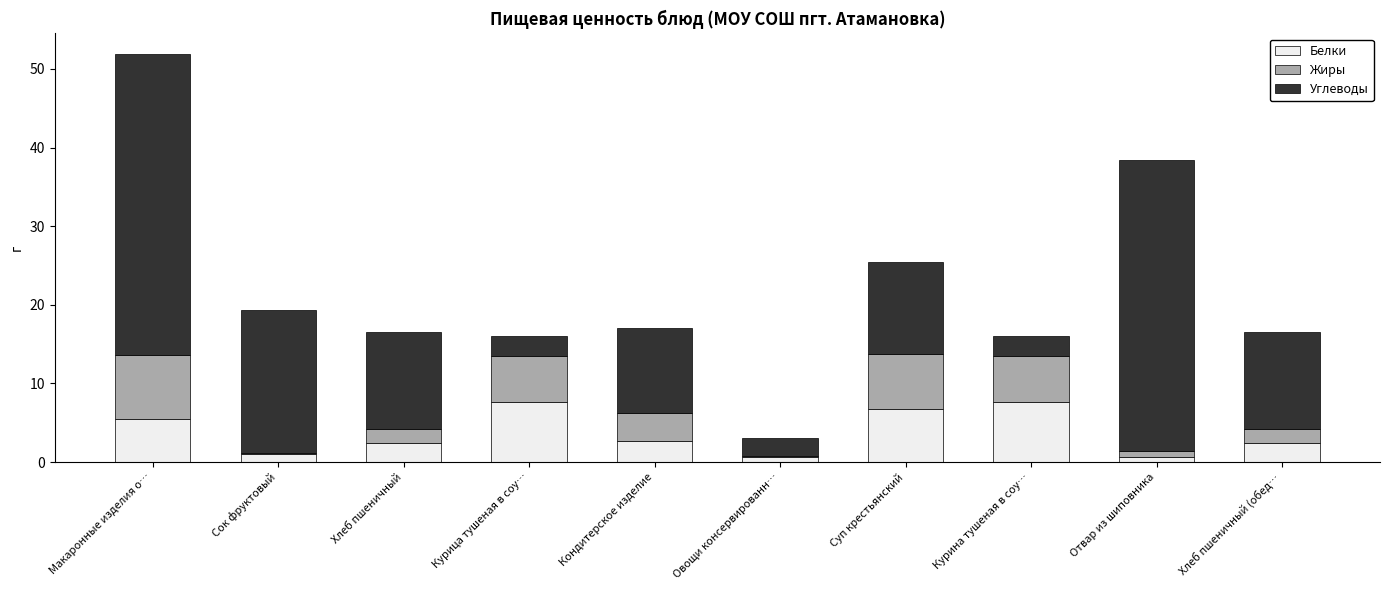

What are all the series names shown in the legend?

Белки, Жиры, Углеводы